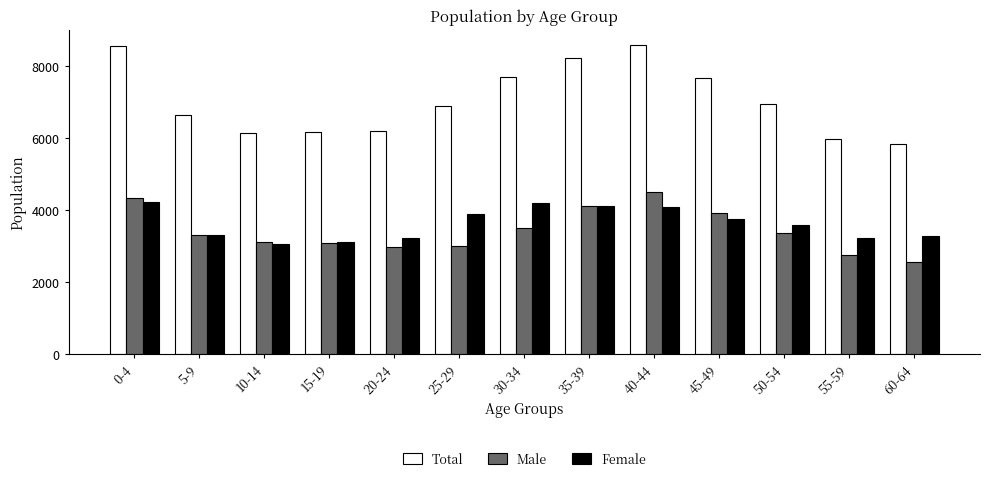

What is the minimum value for Male?

2545